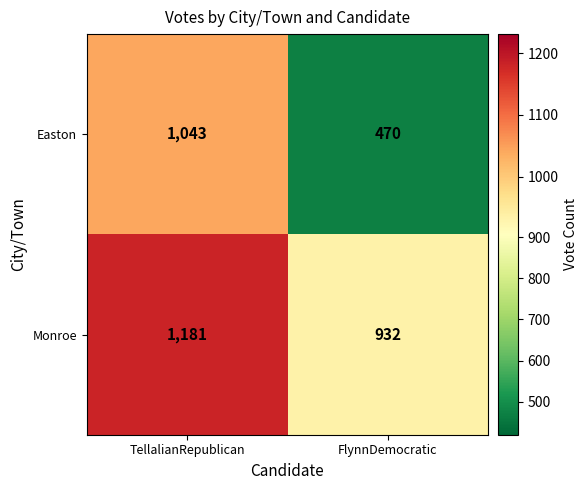

Which series has the widest spread of values?

Easton